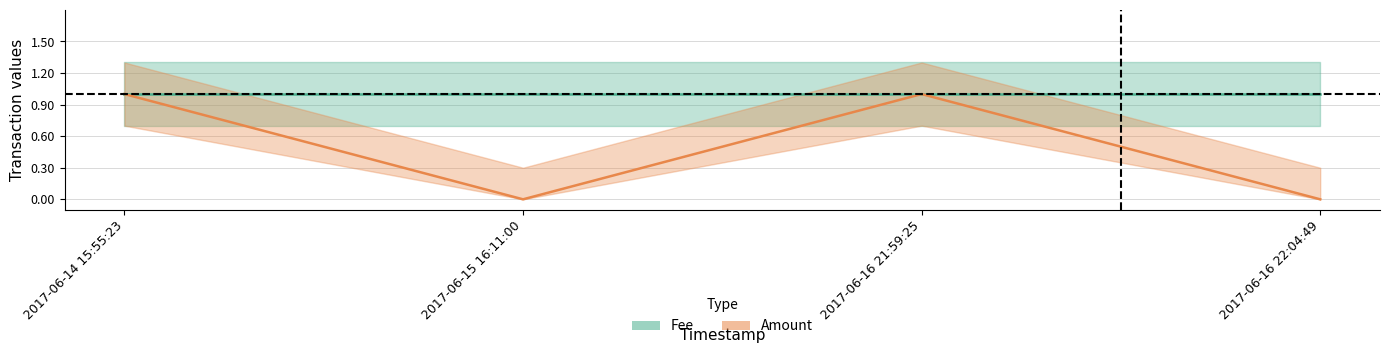

Is it true that the value at 2017-06-15 16:11:00 is 0?

True